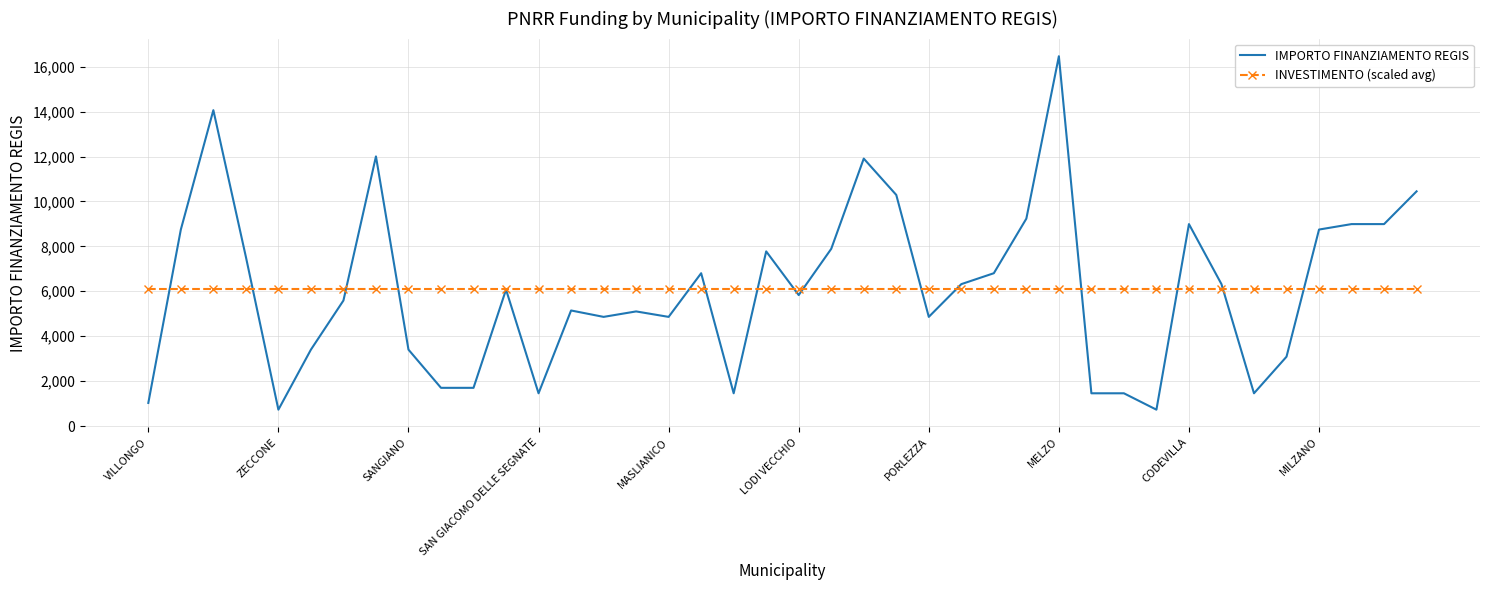

List the series in order of their peak value, lowest first.

INVESTIMENTO (scaled avg), IMPORTO FINANZIAMENTO REGIS